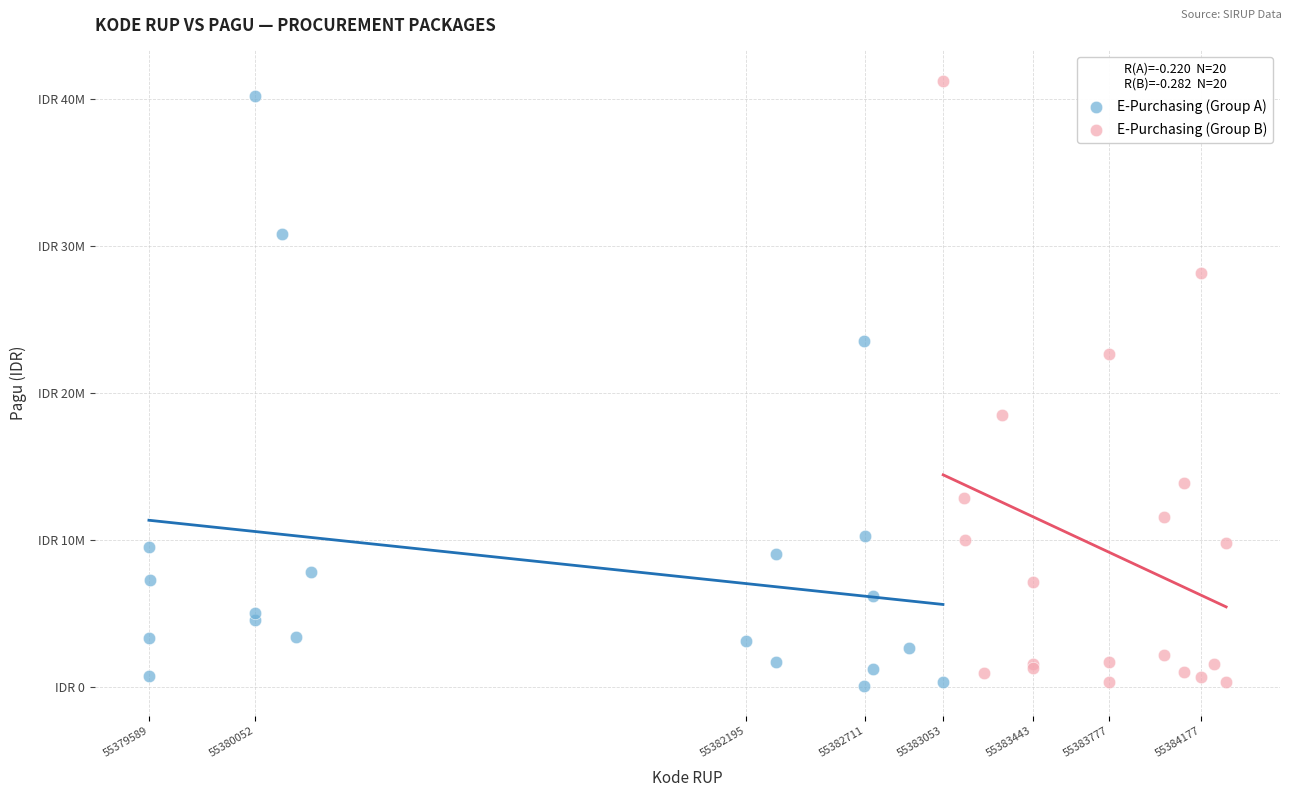

What are all the series names shown in the legend?

E-Purchasing (Group A), E-Purchasing (Group B)